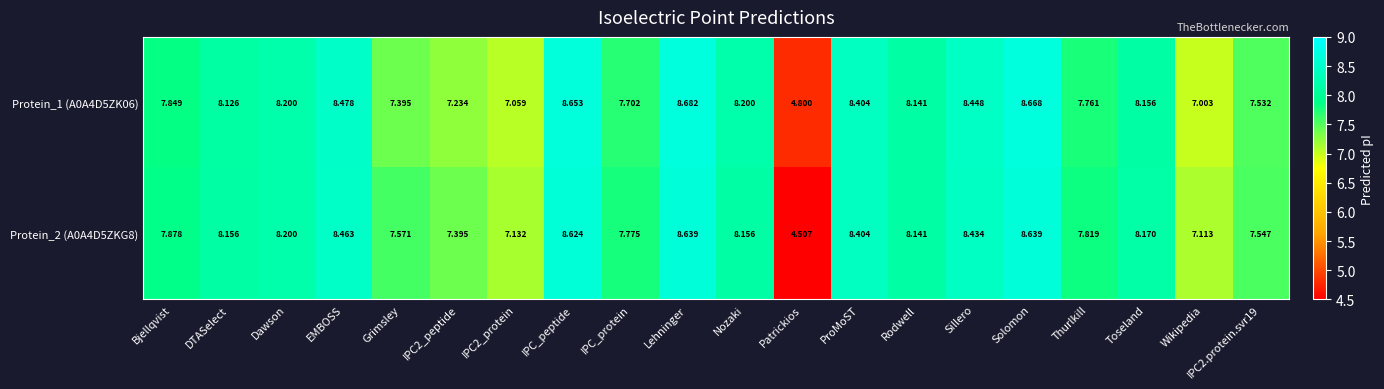

Where does the Protein_1 (A0A4D5ZK06) series first go above 8?

DTASelect